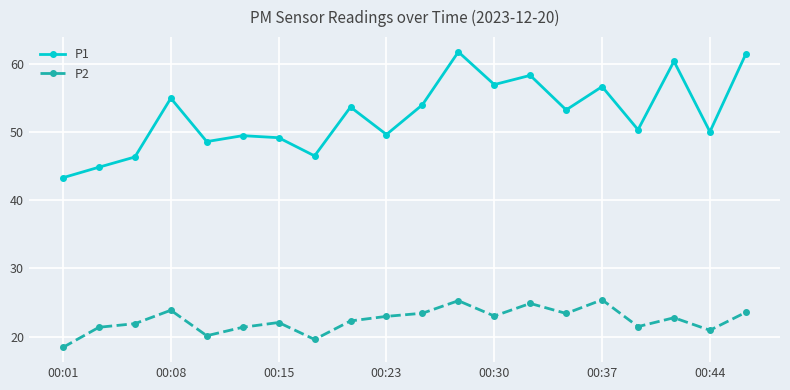

Which series has the widest spread of values?

P1